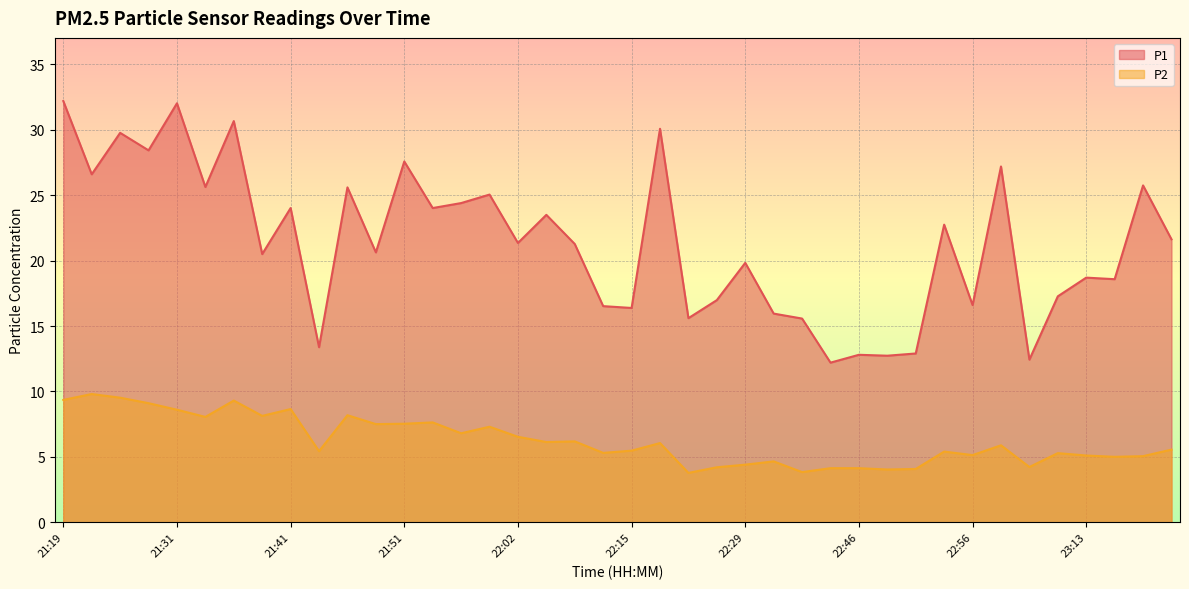

What is the average value of the P1 series?

21.4